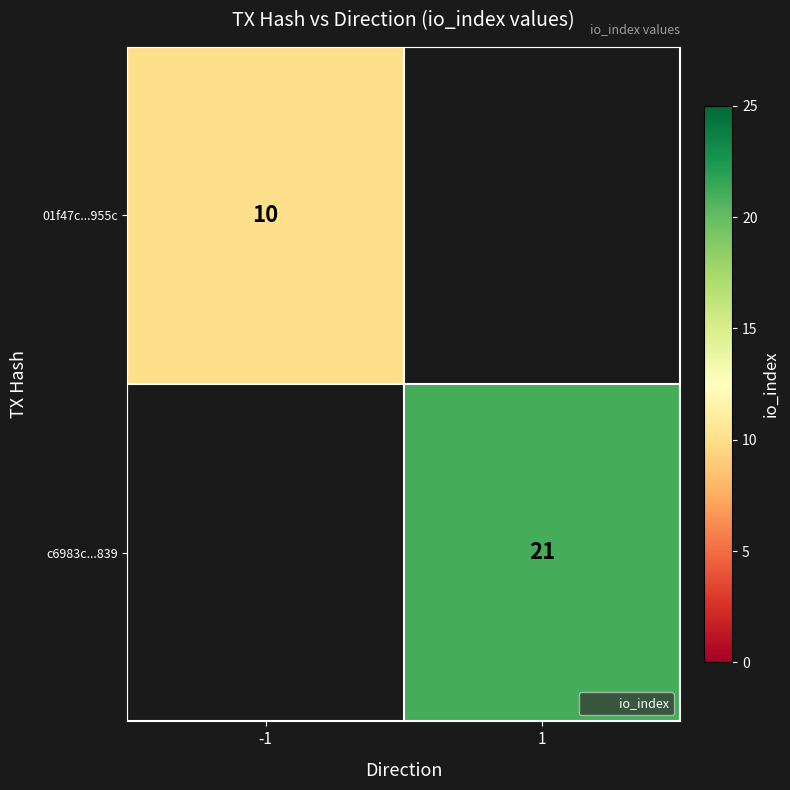

Which category has the lowest value in the 01f47c...955c series?

-1